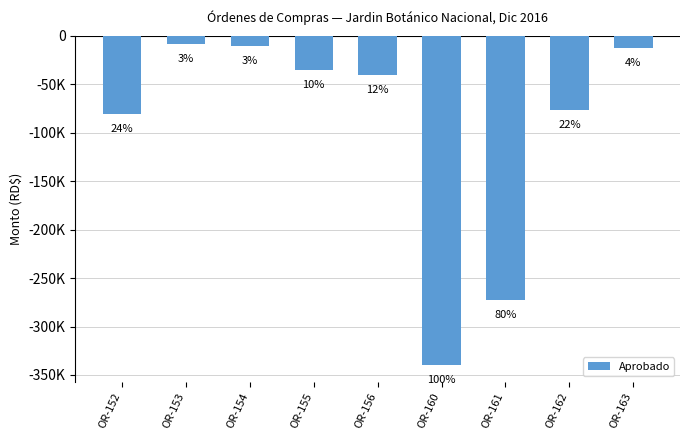

What is the value of the 6th bar from the left?

-340072.3